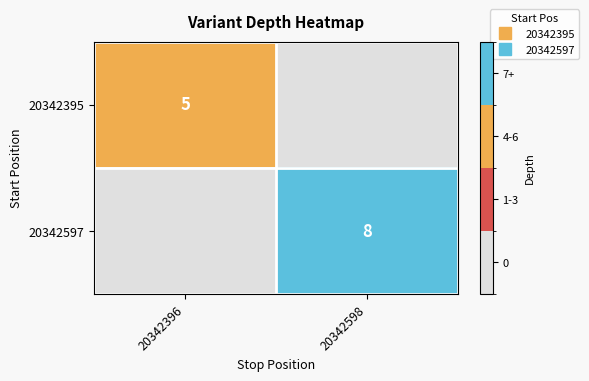

The value of 20342395 at 20342598 is 2. True or false?

False